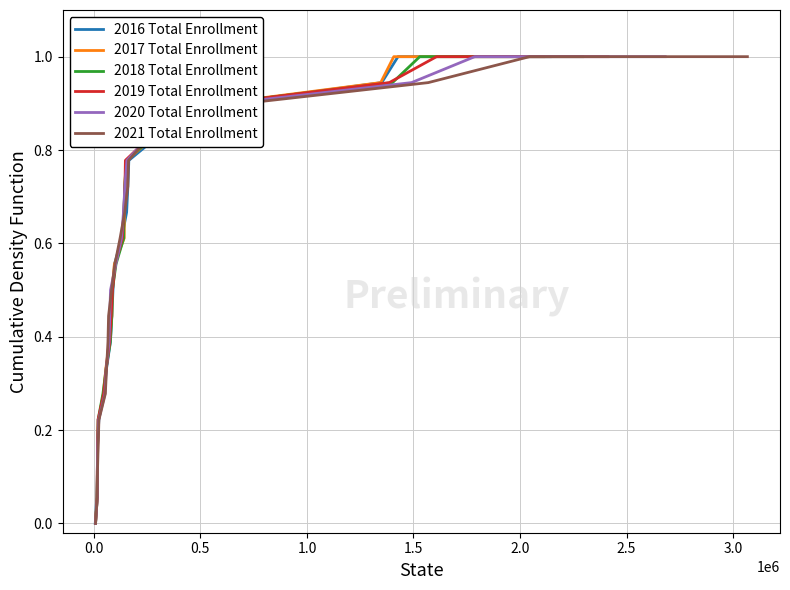

What is the maximum value for 2019 Total Enrollment?

1.0